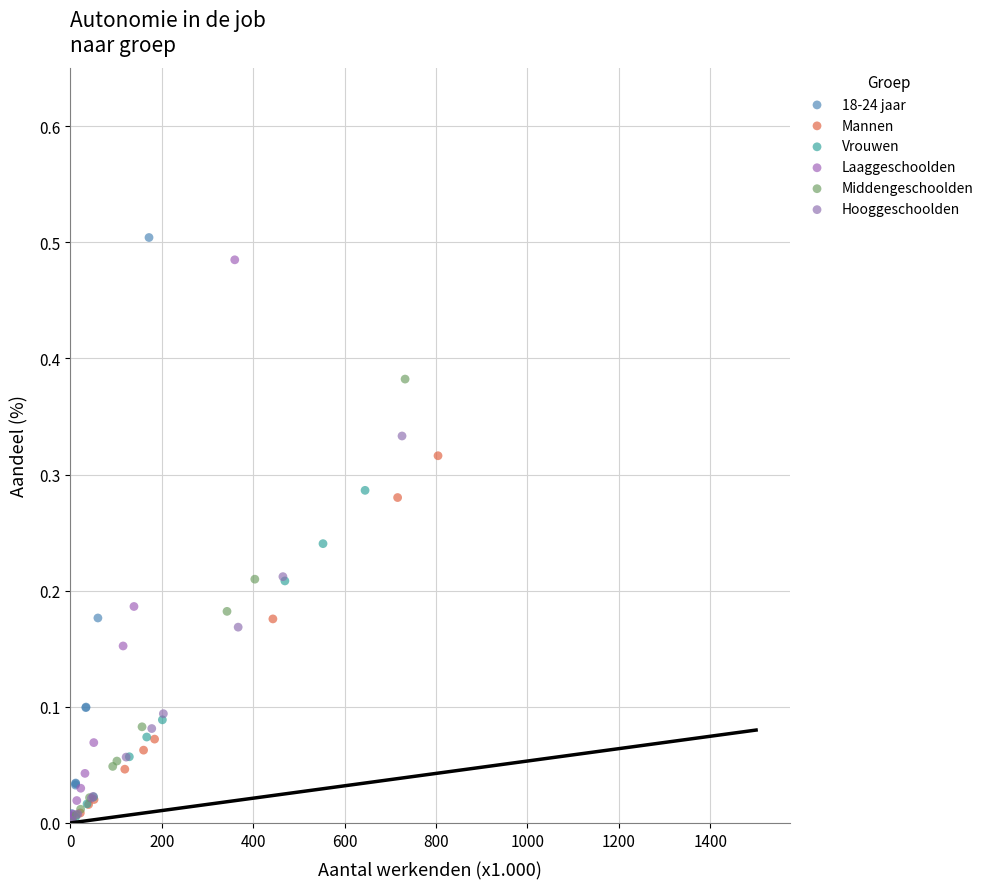

Which series contains the highest Y value?

18-24 jaar